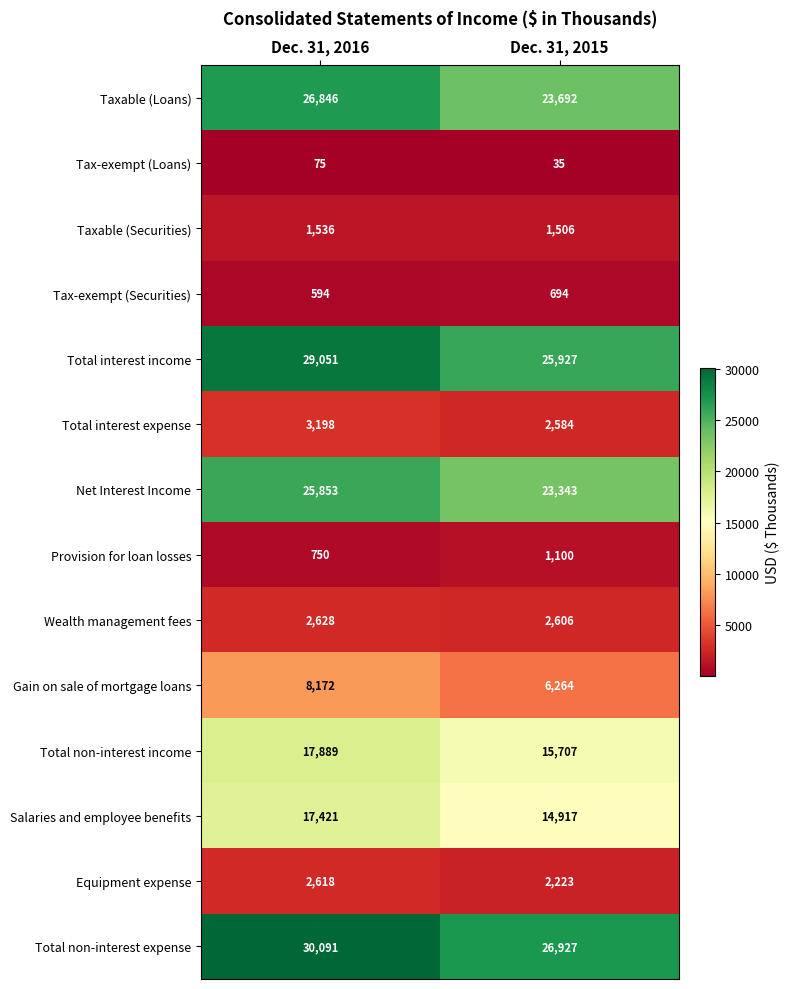

The value of Total non-interest expense at Dec. 31, 2016 is 30091. True or false?

True